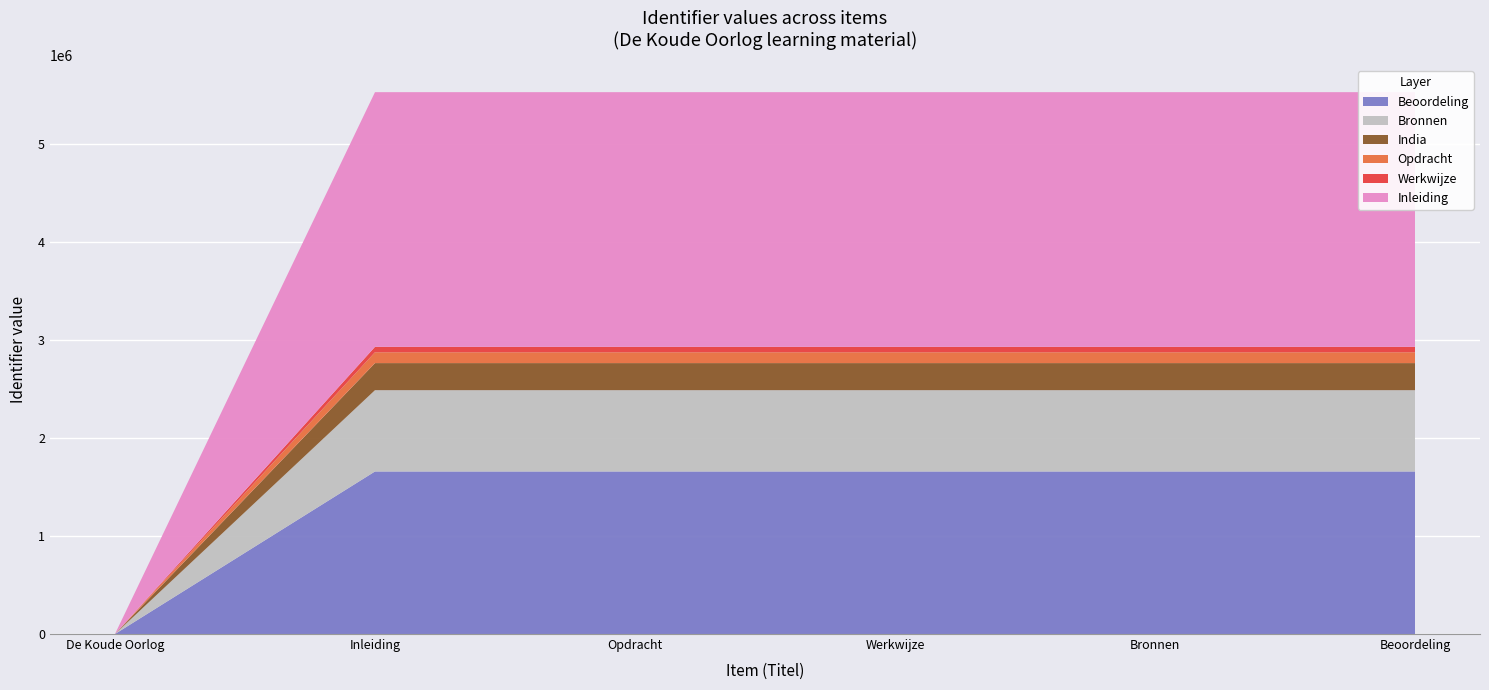

Reading left to right, transcribe all the data shown in this chart.

De Koude Oorlog=0	Inleiding=5523904	Opdracht=5523906	Werkwijze=5523907	Bronnen=5523910	Beoordeling=5523912